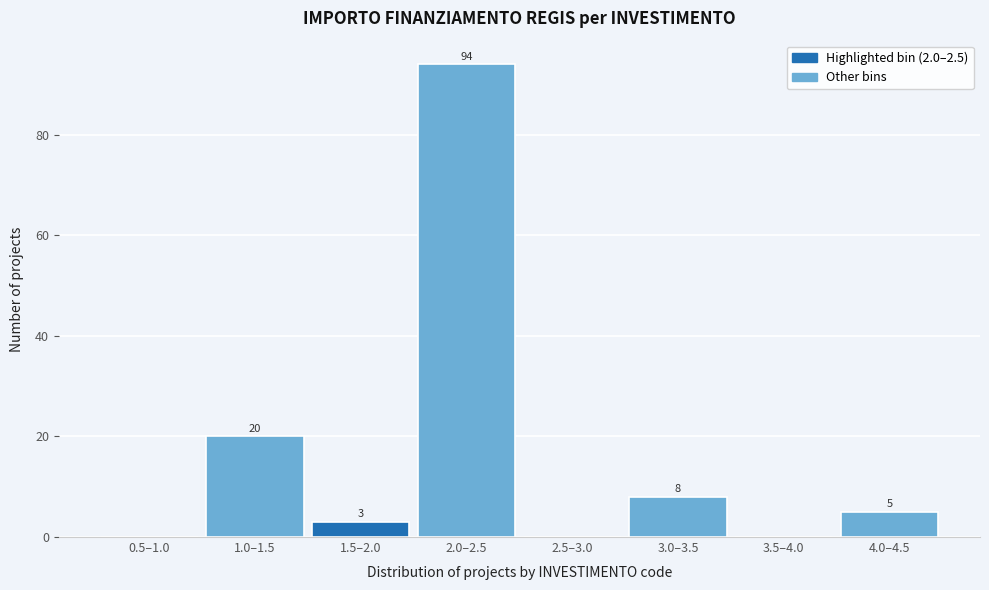

Reading left to right, what are all the values shown in this chart?

0.5–1.0=0	1.0–1.5=20	1.5–2.0=3	2.0–2.5=94	2.5–3.0=0	3.0–3.5=8	3.5–4.0=0	4.0–4.5=5